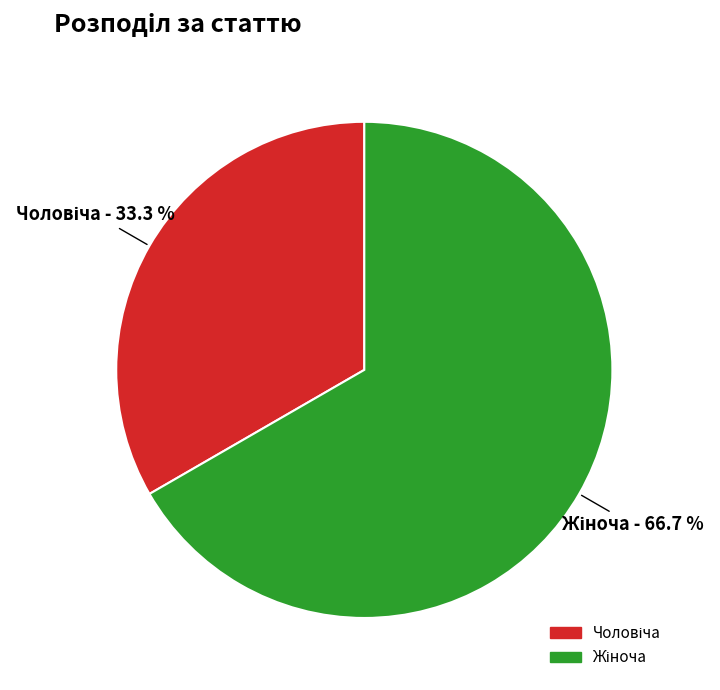

How many segments does this pie chart have?

2